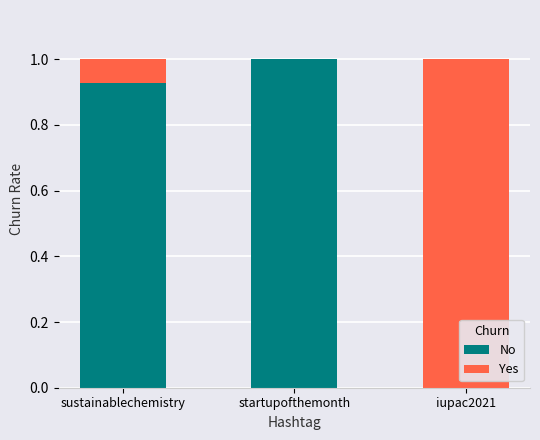

What is the highest value of the No series?

1.0